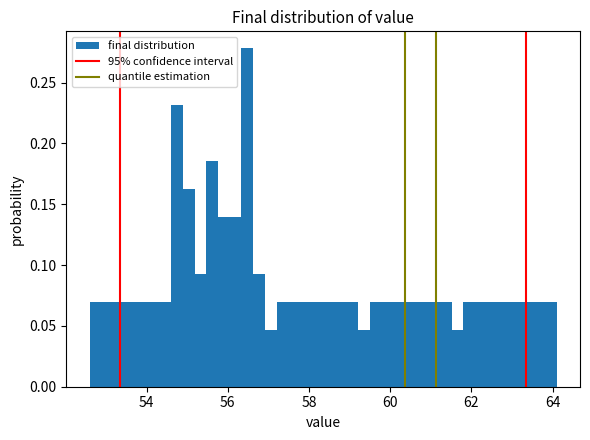

Read against the x-axis, roughly where is the centre of the tallest bar?

56.4